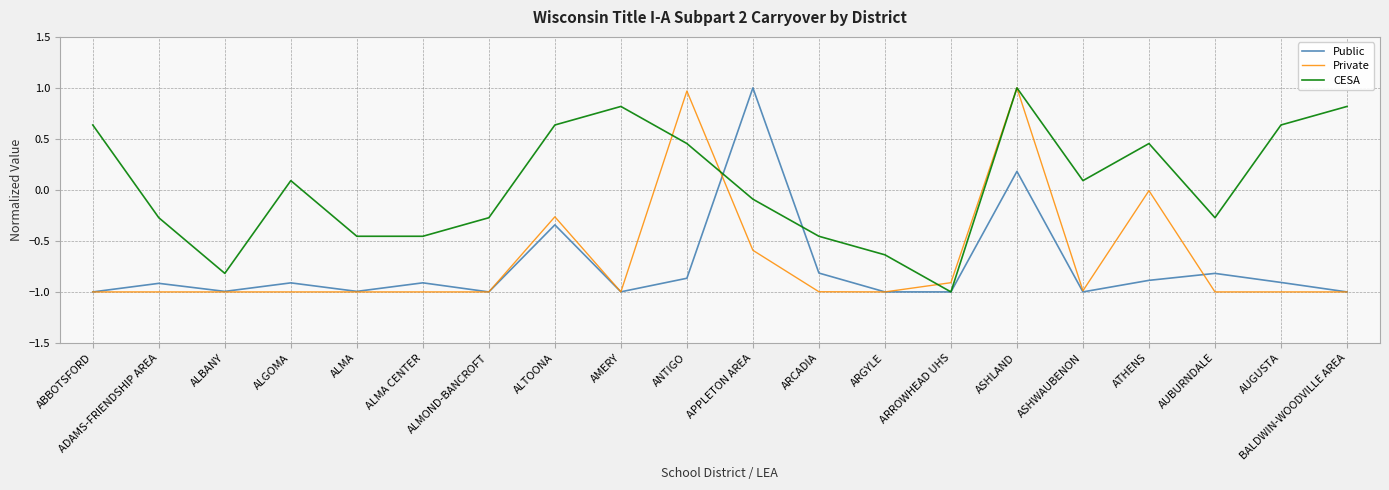

At which category is the sum across all series the highest?

ASHLAND